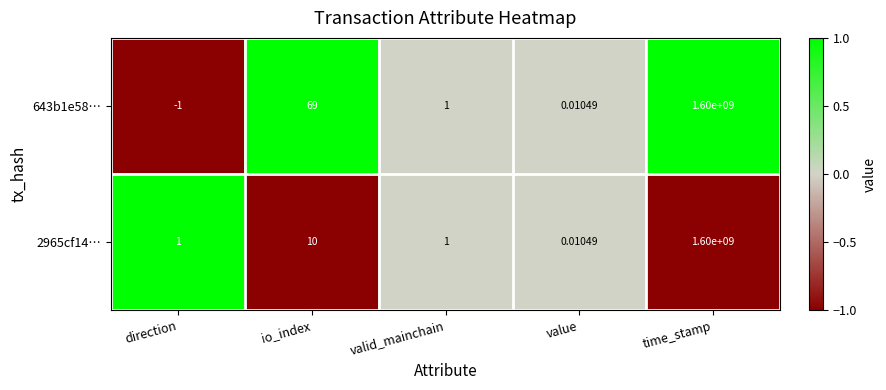

How many distinct data groups are displayed?

2